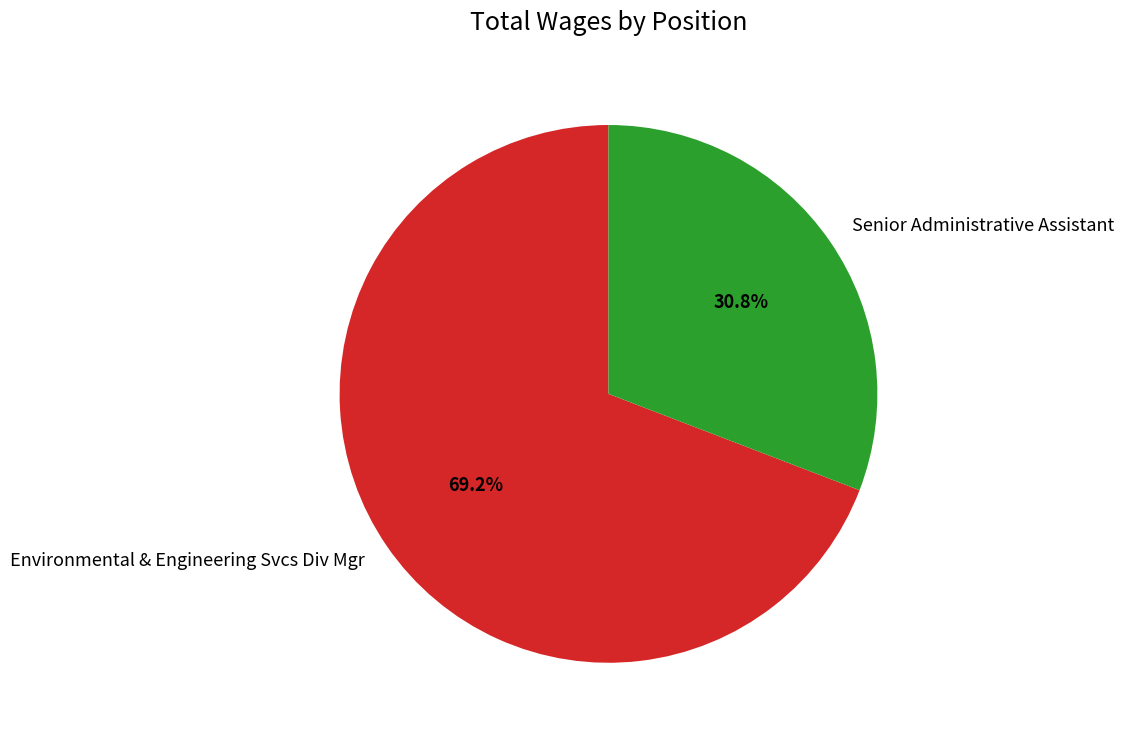

What percentage is the Environmental & Engineering Svcs Div Mgr slice, to the nearest percent?

69%